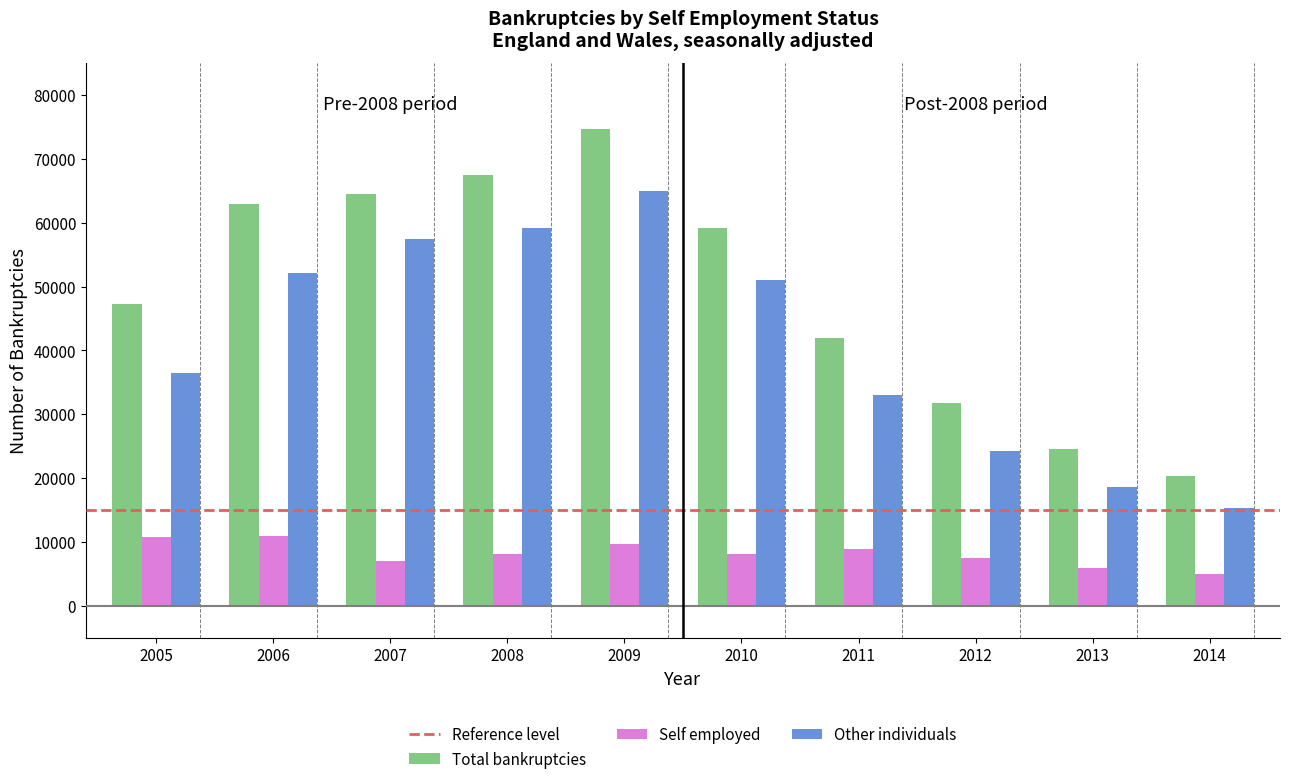

List the series in order of their peak value, lowest first.

Self employed, Other individuals, Total bankruptcies